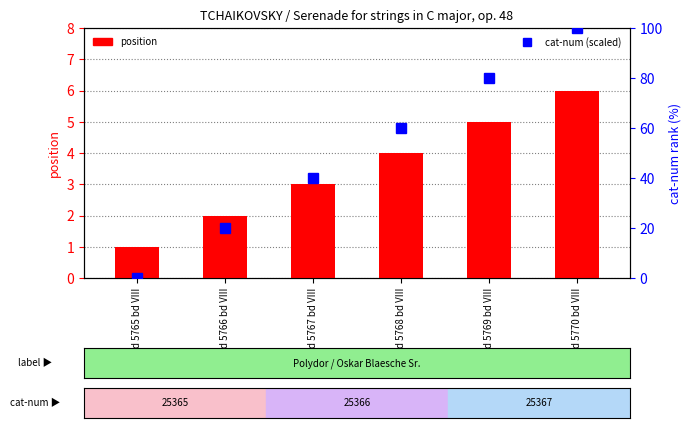

What position from the left is bd 5767 bd VIII?

3